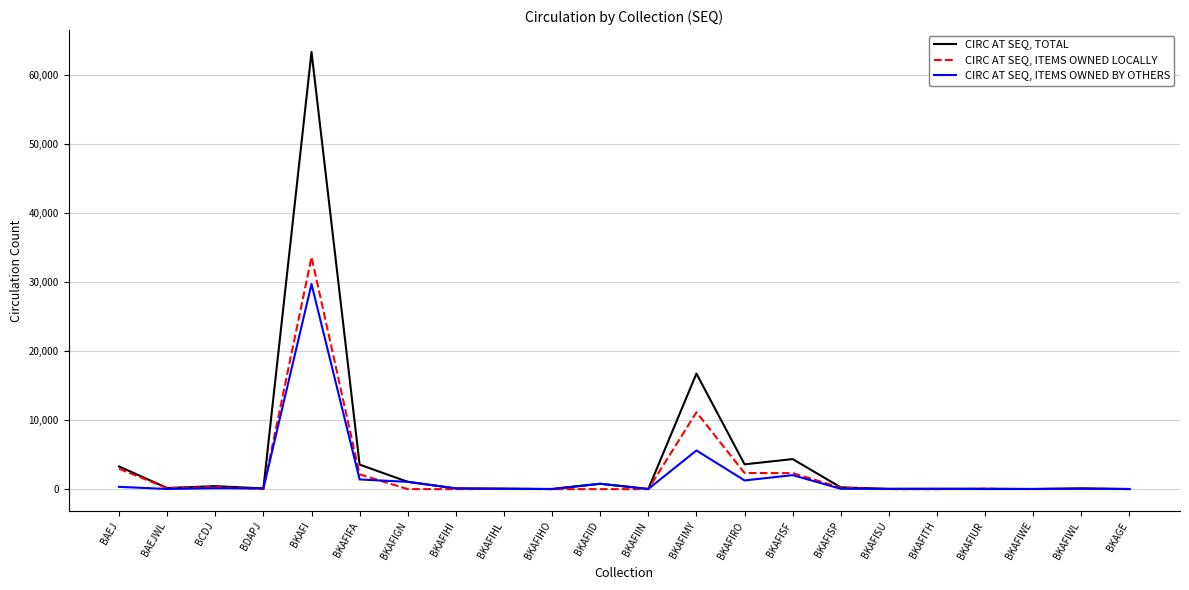

Between BKAFI and BKAFITH, which series saw the biggest shift?

CIRC AT SEQ, TOTAL